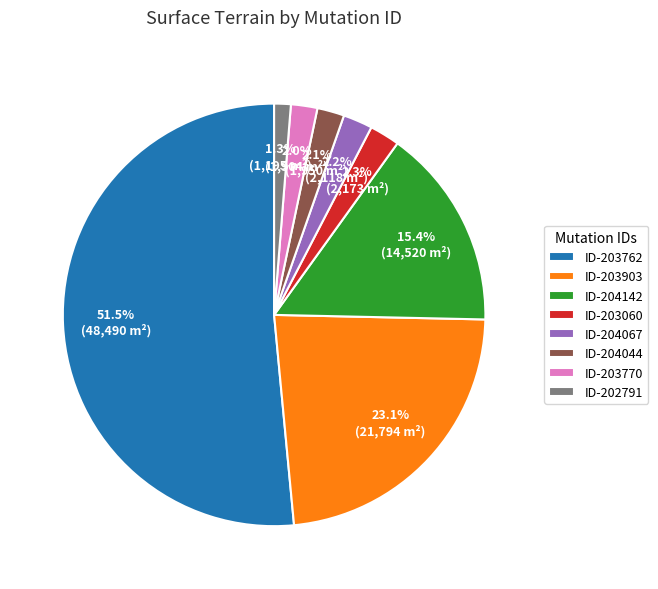

Which category has the biggest portion of the pie?

ID-203762